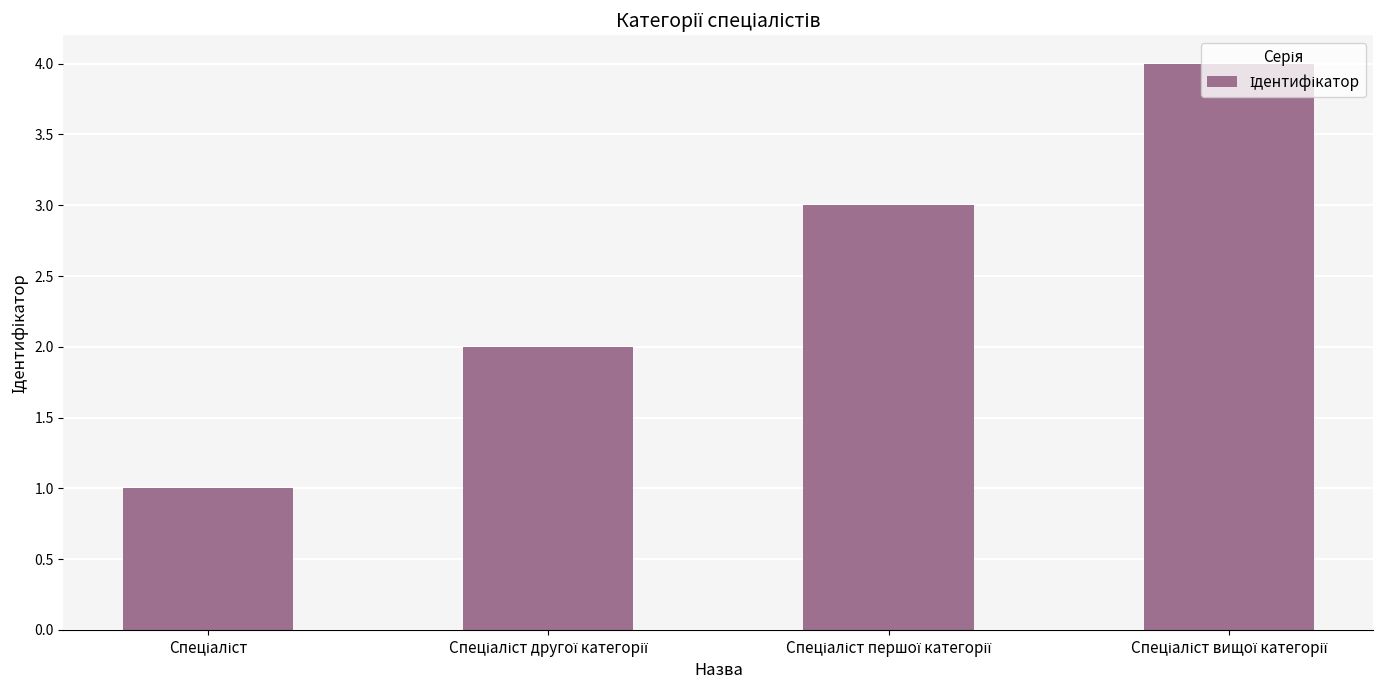

What is the sum of all values?

10